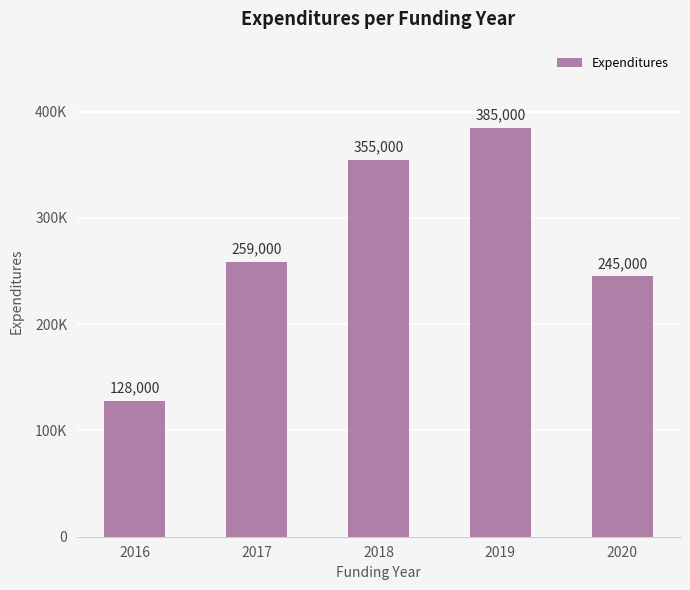

Does the chart contain any negative values?

No